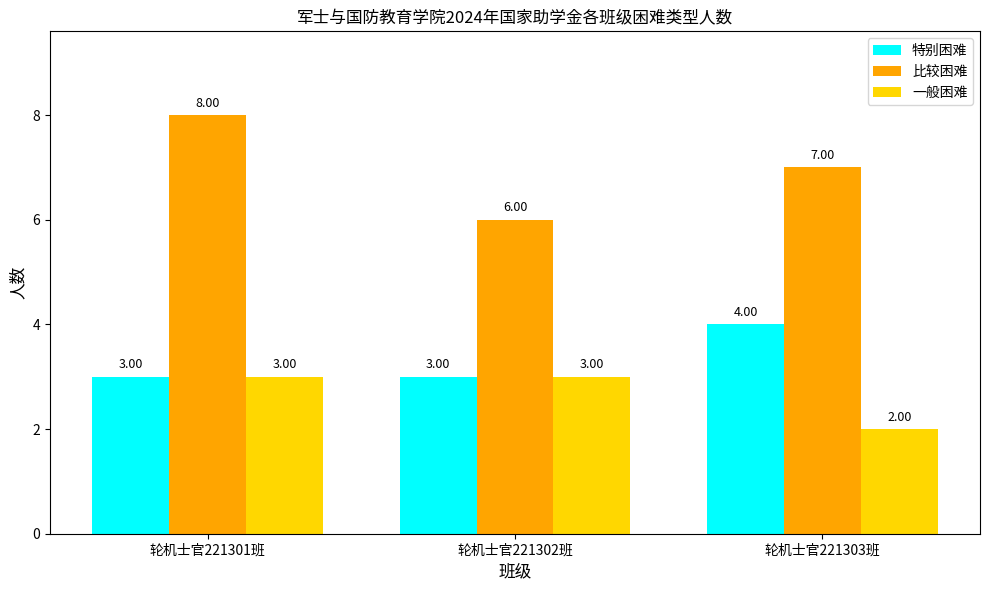

How many bars are there in total?

9